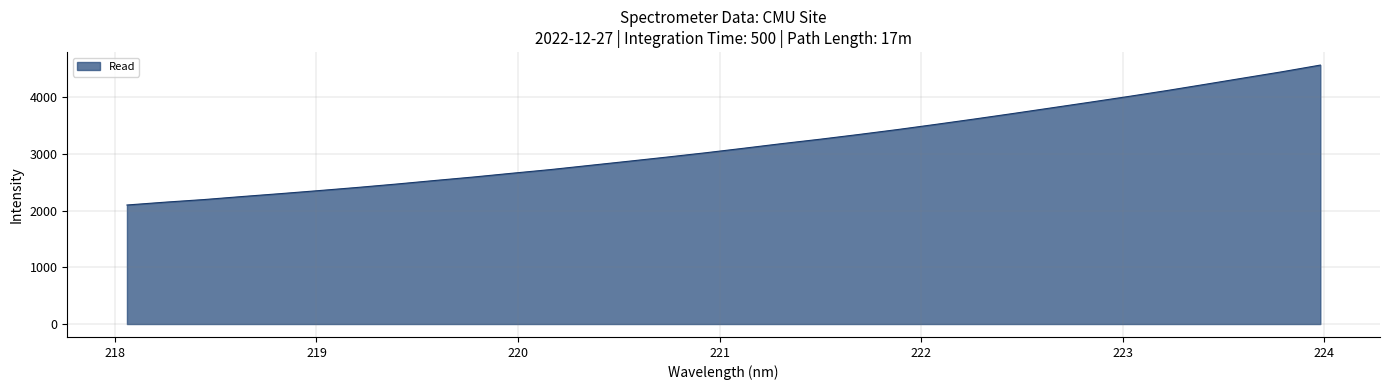

What is the minimum value shown in the chart?

2098.0